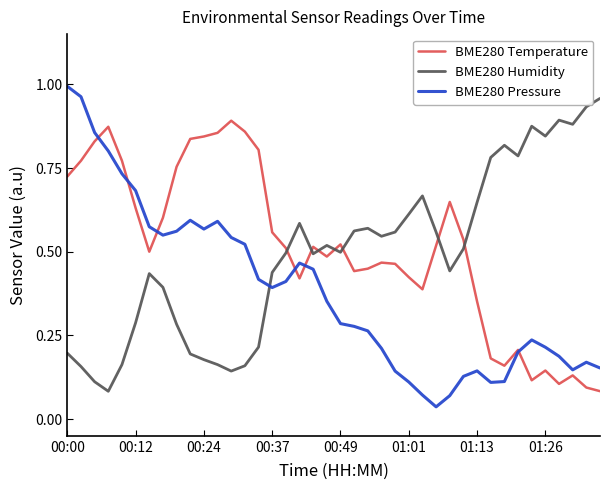

Which series has the widest spread of values?

BME280 Pressure